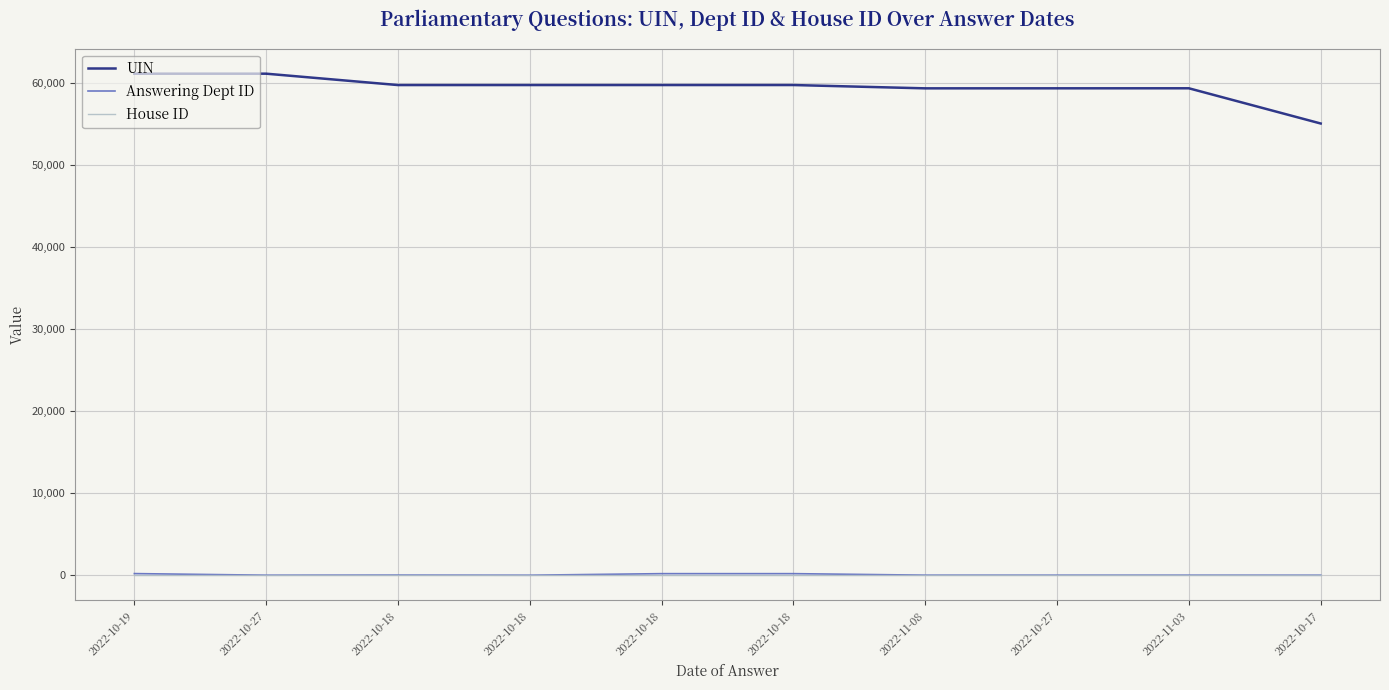

The UIN series shows 35541 at 2022-10-27. True or false?

False